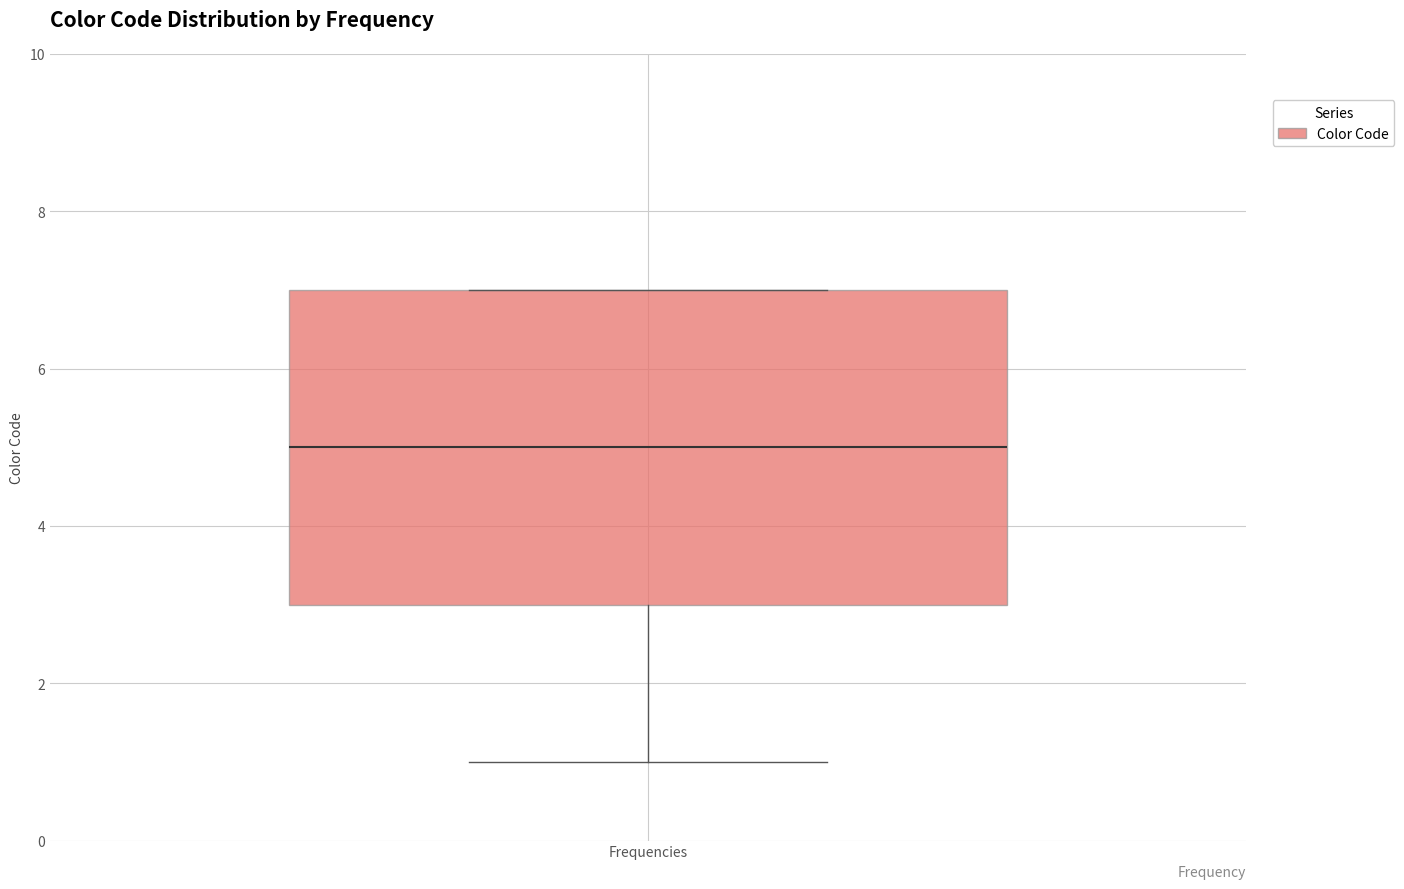

Read this box plot against the y-axis: the position of the median line, the range covered by the box, and the ends of both whiskers. The values are not printed on the chart, so give them approximately, as read against the axis.

median 5, box 3 to 7, whiskers 1 to 7